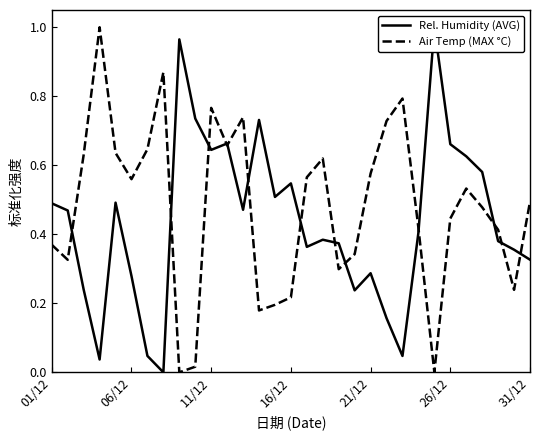

How many lines are shown in the chart?

2